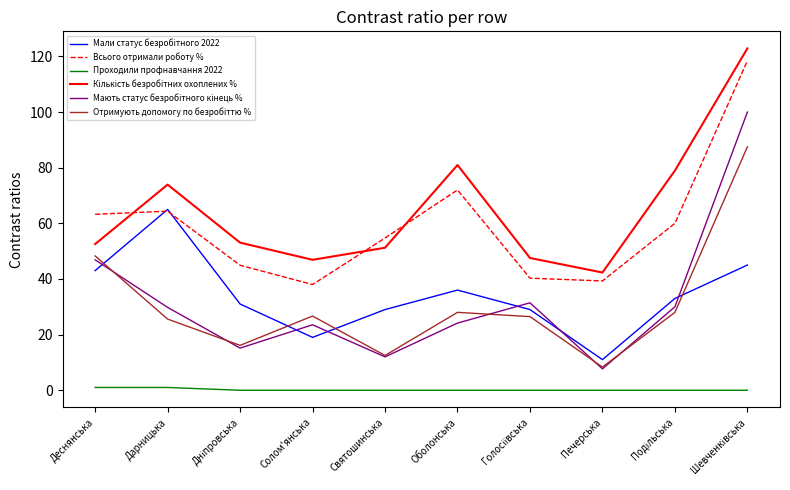

Which series changed the most between Деснянська and Солом'янська?

Всього отримали роботу %